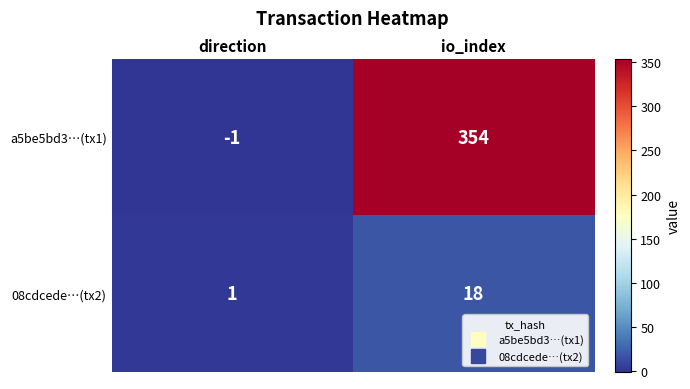

At which category is the sum across all series the highest?

io_index